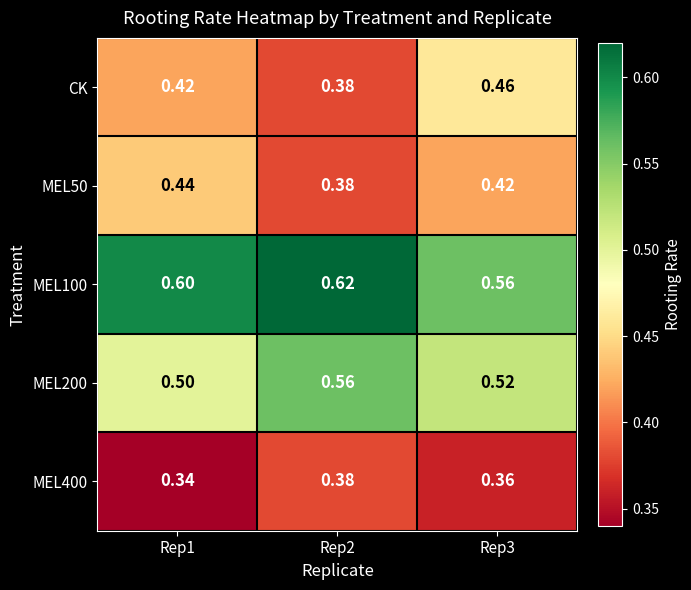

Which series has the widest spread of values?

CK